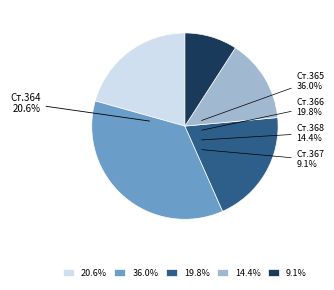

Does any single category account for the majority?

No